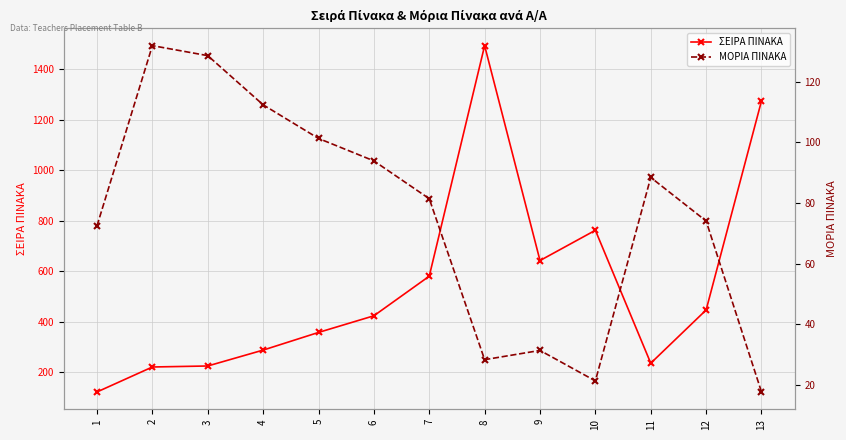

How many interior local valleys does the ΣΕΙΡΑ ΠΙΝΑΚΑ series have?

2